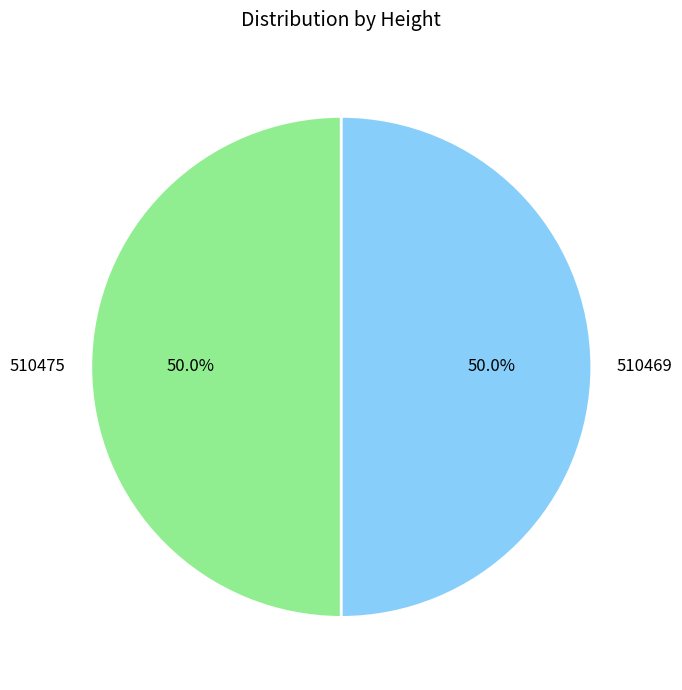

Approximately how many times larger is the value at 510475 compared to 510469?

1.0